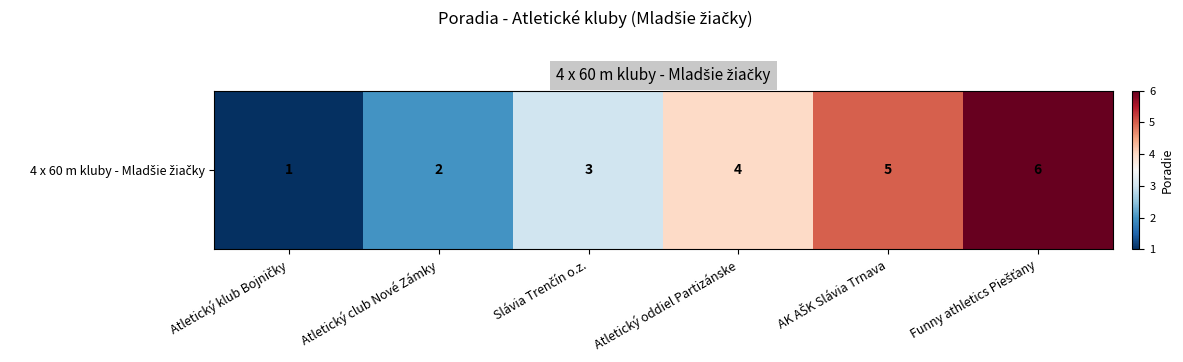

At which label does the data first exceed 4?

AK AŠK Slávia Trnava